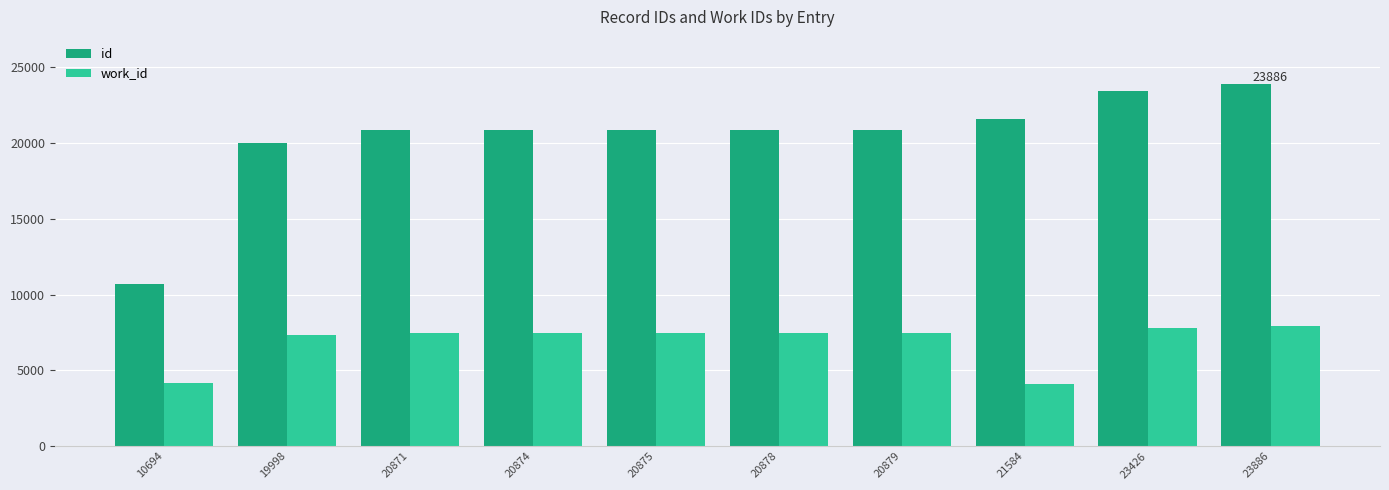

Is it true that work_id equals 2180 at 23886?

False